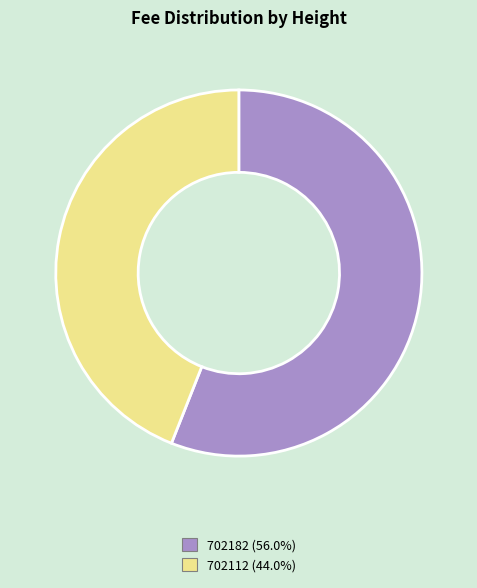

How many slices are in this pie chart?

2